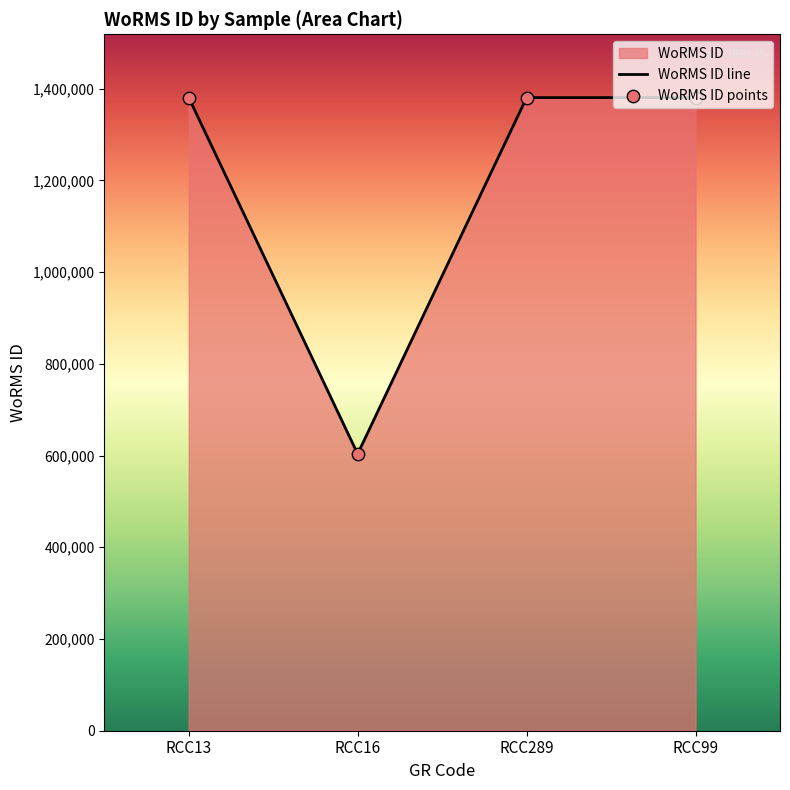

Approximately how many times larger is the value at RCC289 compared to RCC99?

1.0